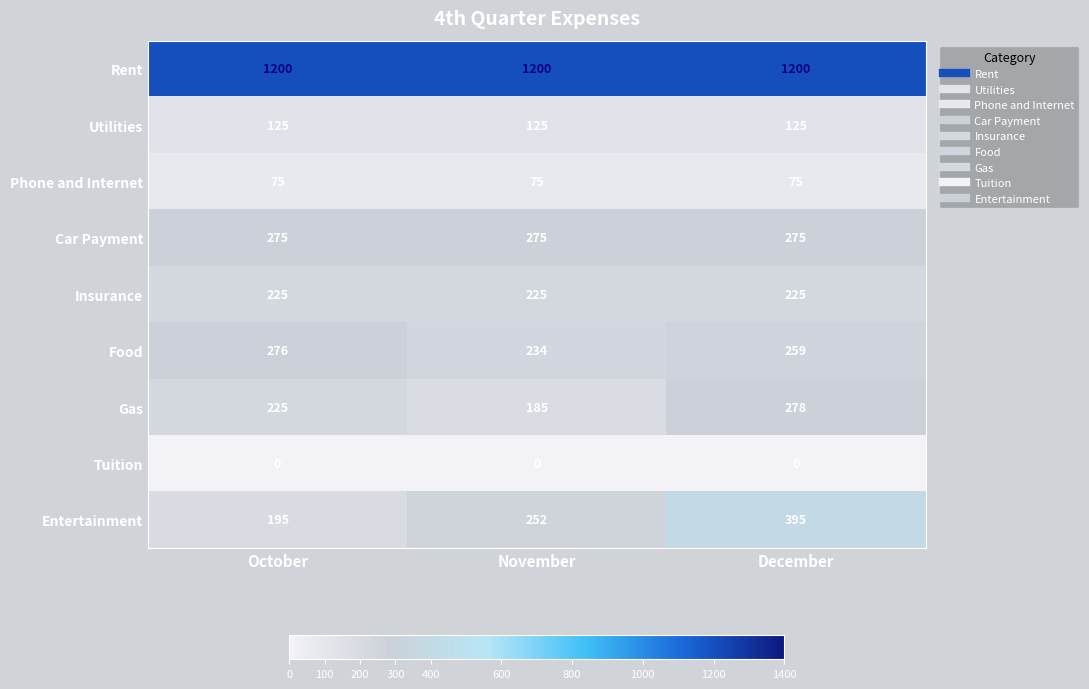

Which series has the largest range (max minus min)?

Entertainment